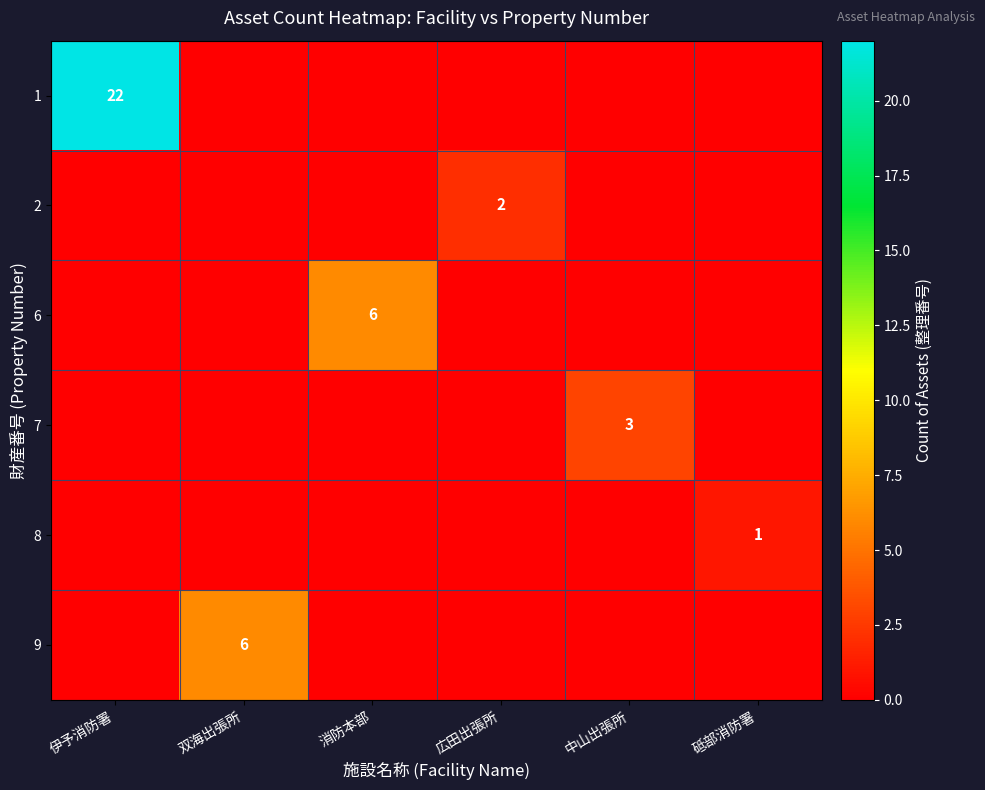

True or false: 1 has a value of 22 at 伊予消防署.

True